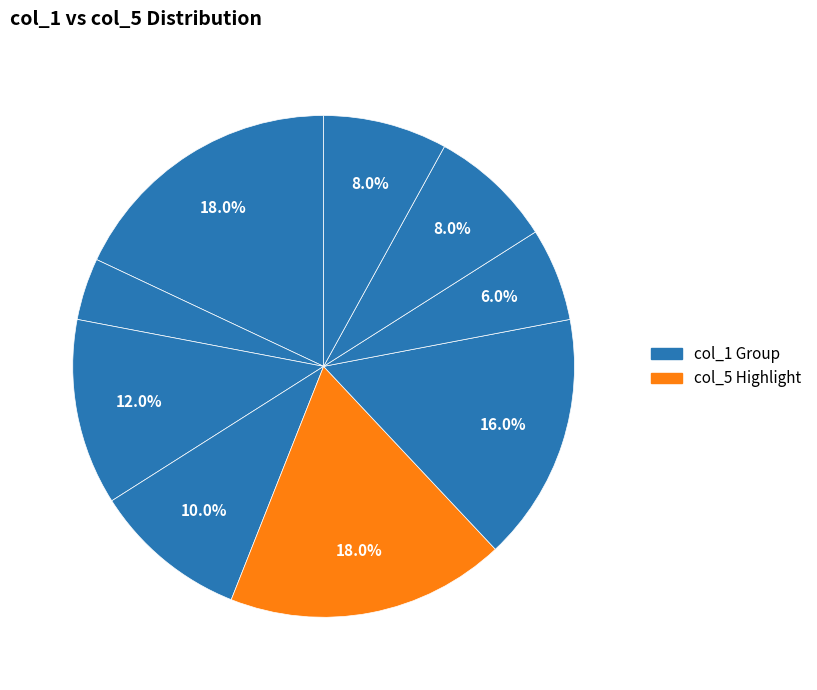

Count the number of slices in the pie.

9